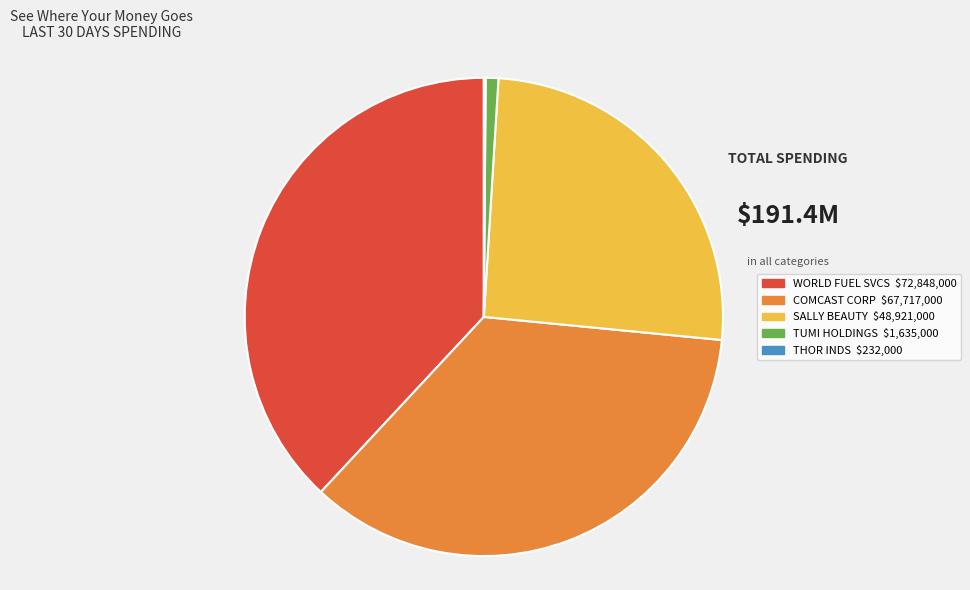

Does any single category account for the majority?

No